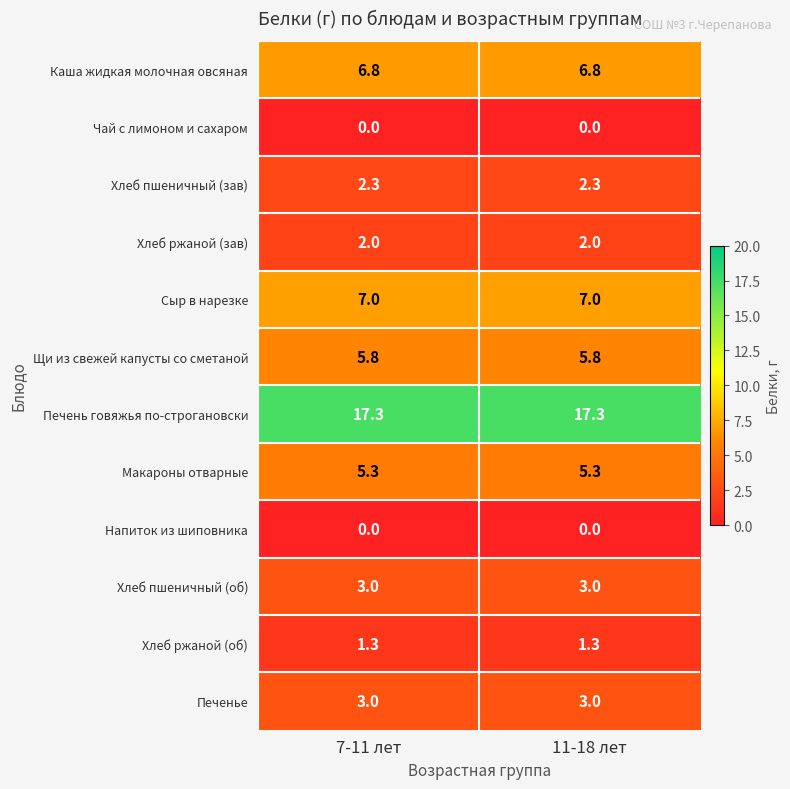

What is the minimum value for Каша жидкая молочная овсяная?

6.8